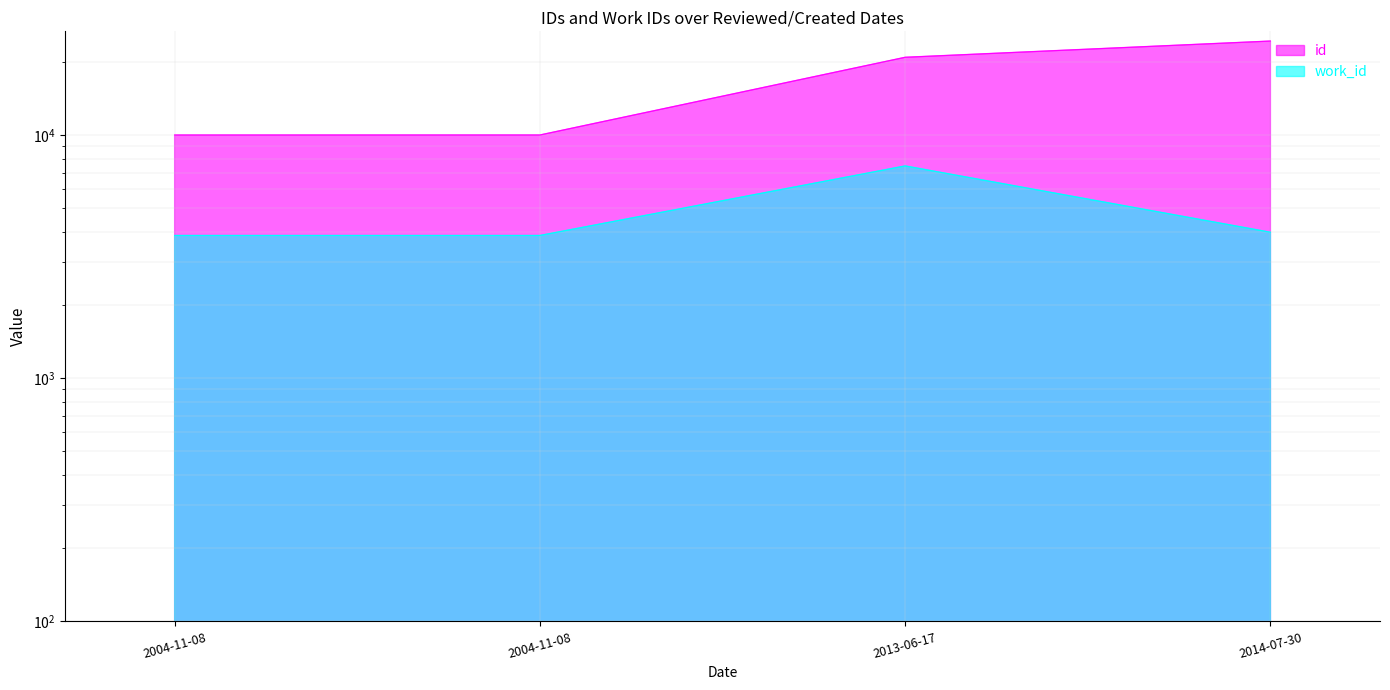

What is the maximum value shown in the chart?

24371